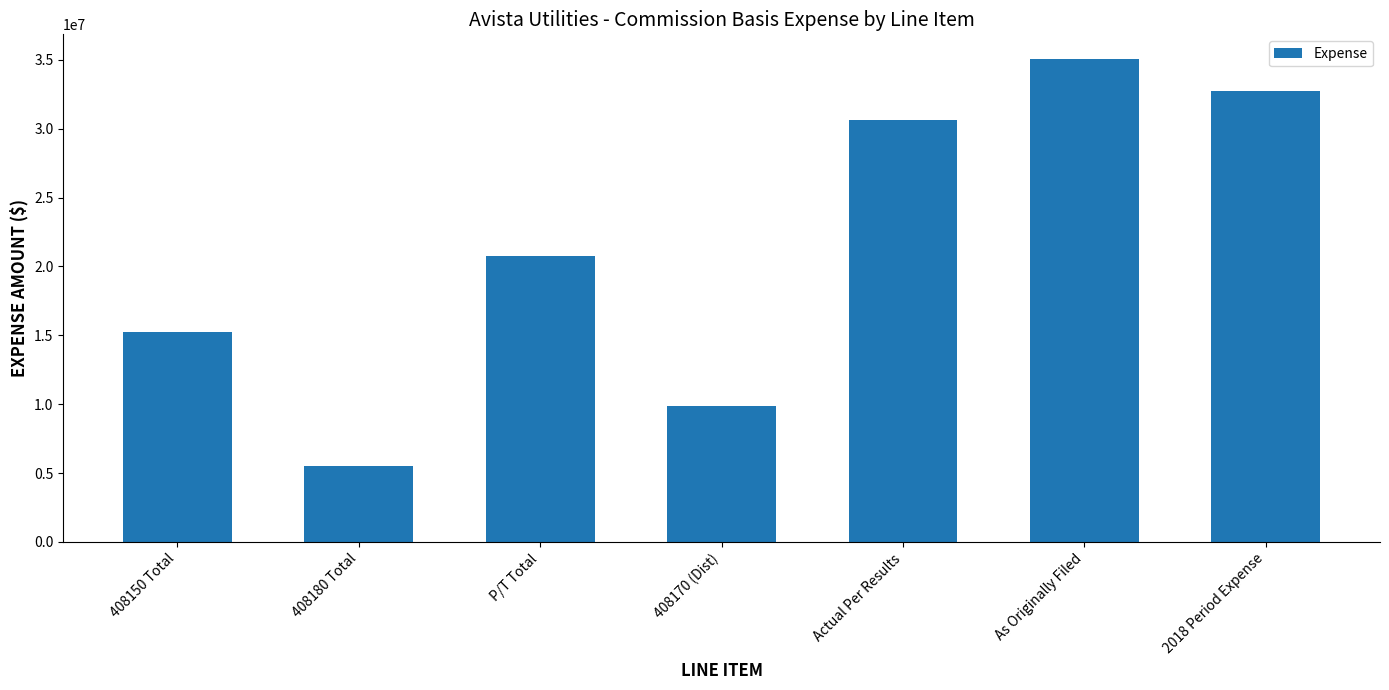

Is it true that the value at 408150 Total is 4869565.6?

False